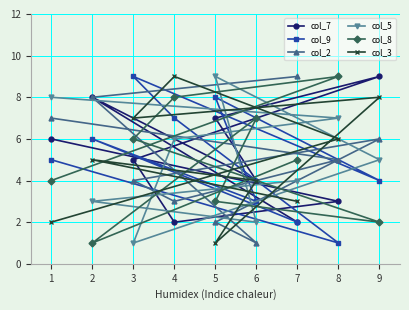

Between 1 and 8, which series saw the biggest shift?

col_8